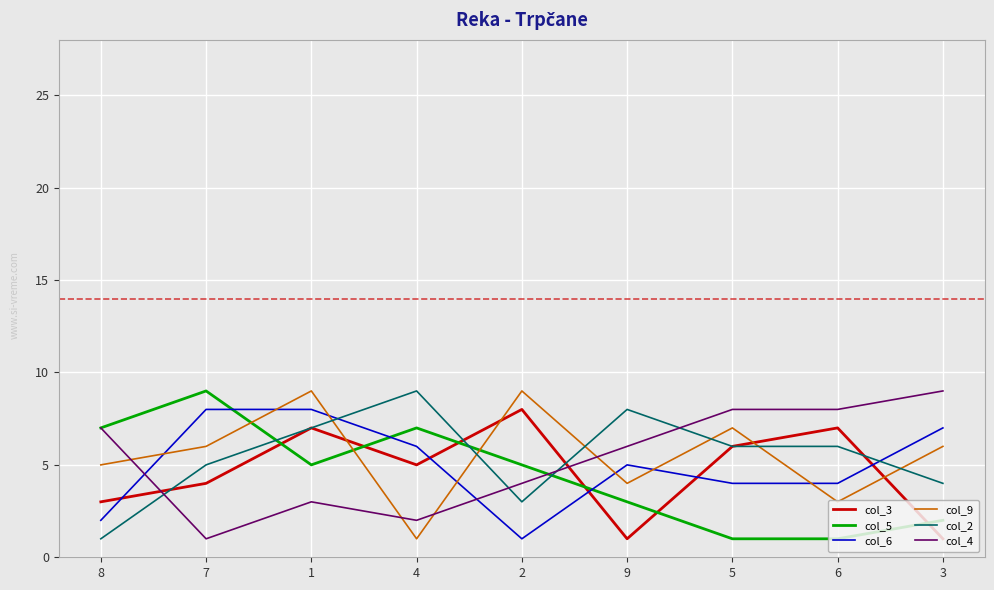

What are all the series names shown in the legend?

col_3, col_5, col_6, col_9, col_2, col_4